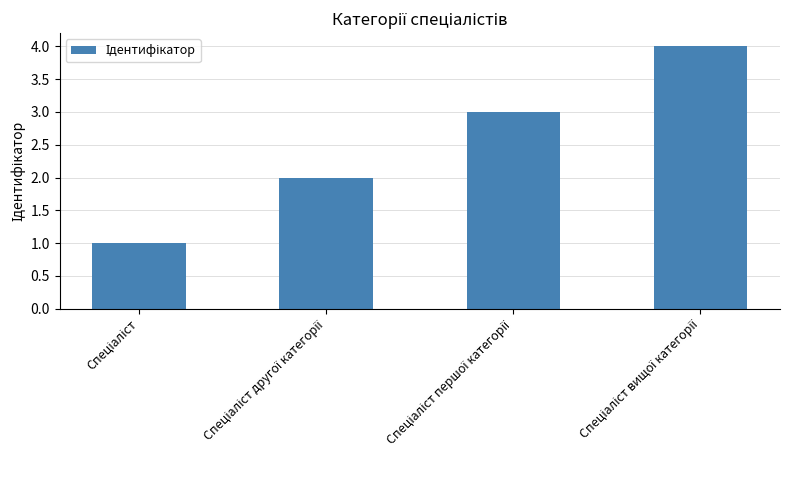

What is the sum of all values?

10